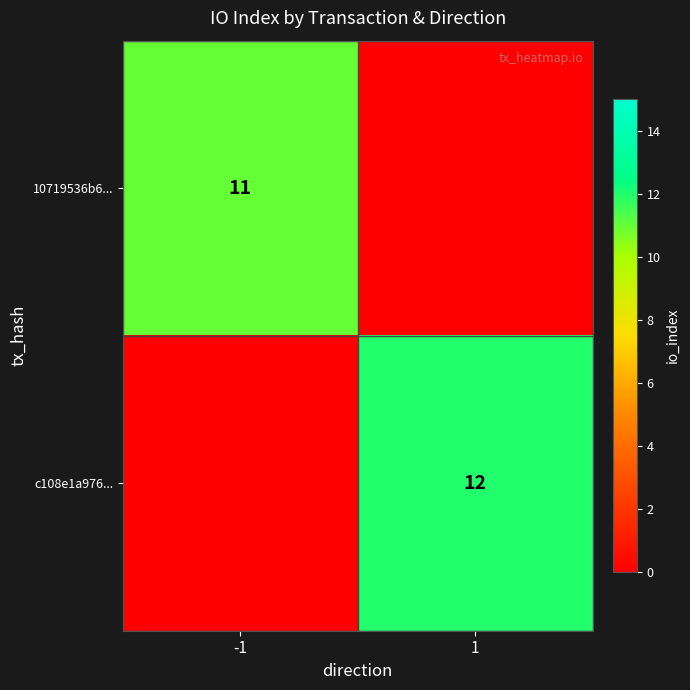

The value of 10719536b6... at -1 is 11. True or false?

True